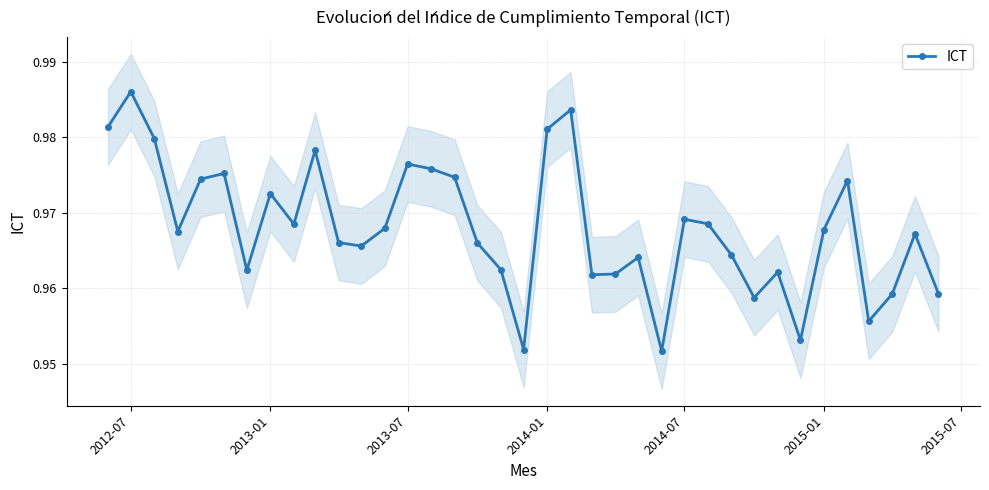

At which label does ICT reach its peak?

2012-07